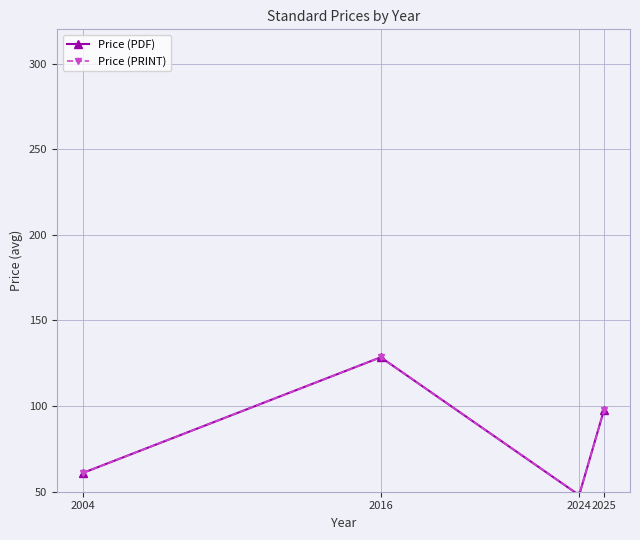

True or false: Price (PRINT) and Price (PDF) intersect in this chart.

False